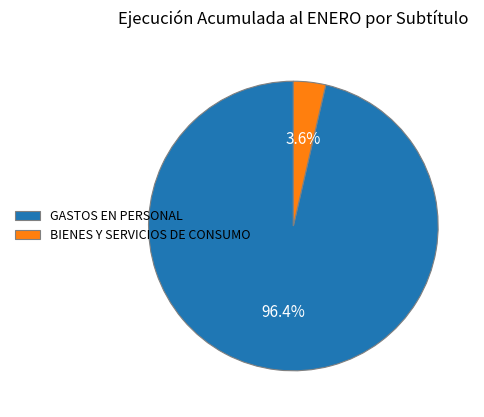

Rank the categories by value from lowest to highest.

BIENES Y SERVICIOS DE CONSUMO, GASTOS EN PERSONAL